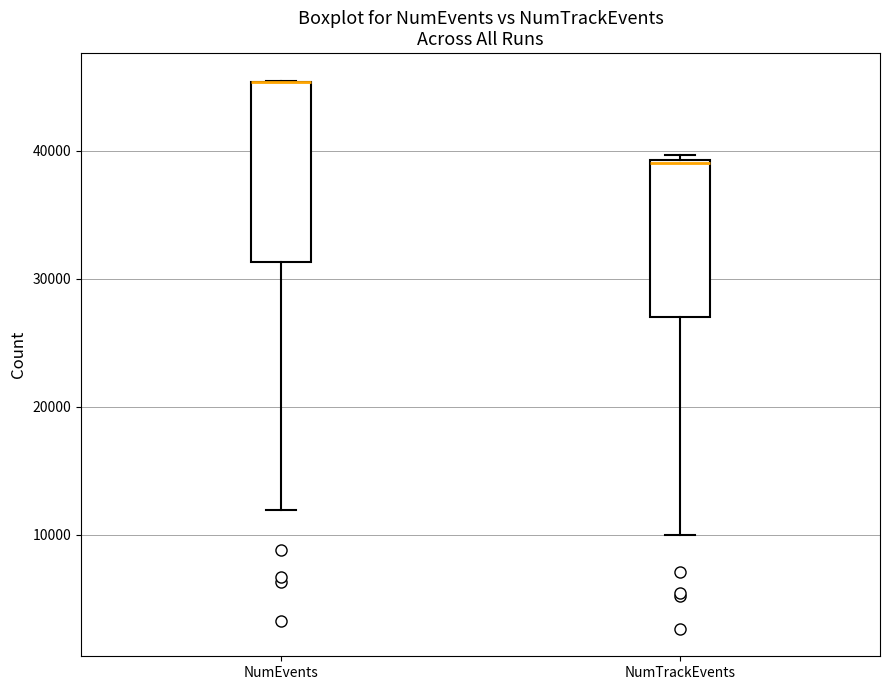

Where does the lower whisker of the box for NumTrackEvents end on the y-axis? The values are not printed on the chart, so give them approximately, as read against the axis.

10000